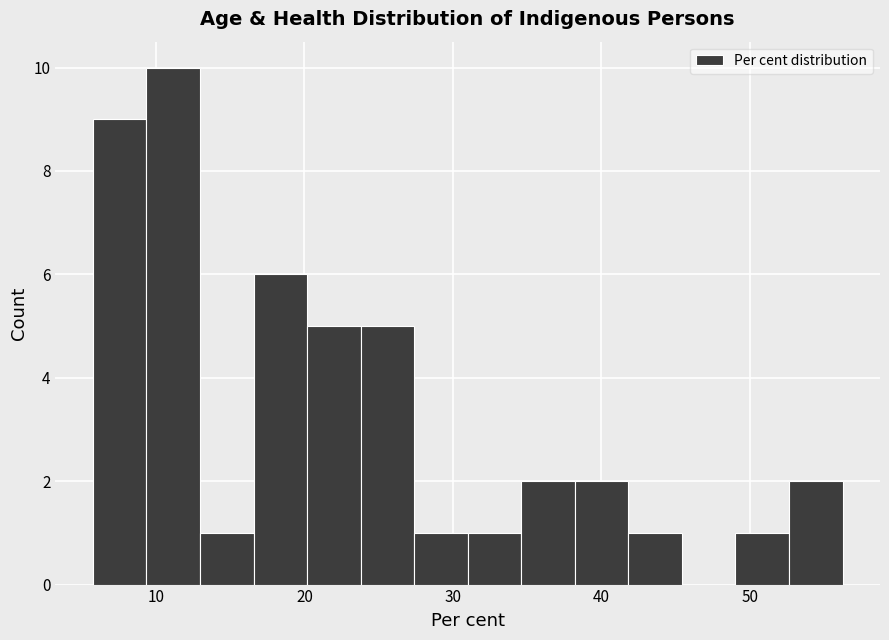

Read against the x-axis, roughly where is the centre of the tallest bar?

11